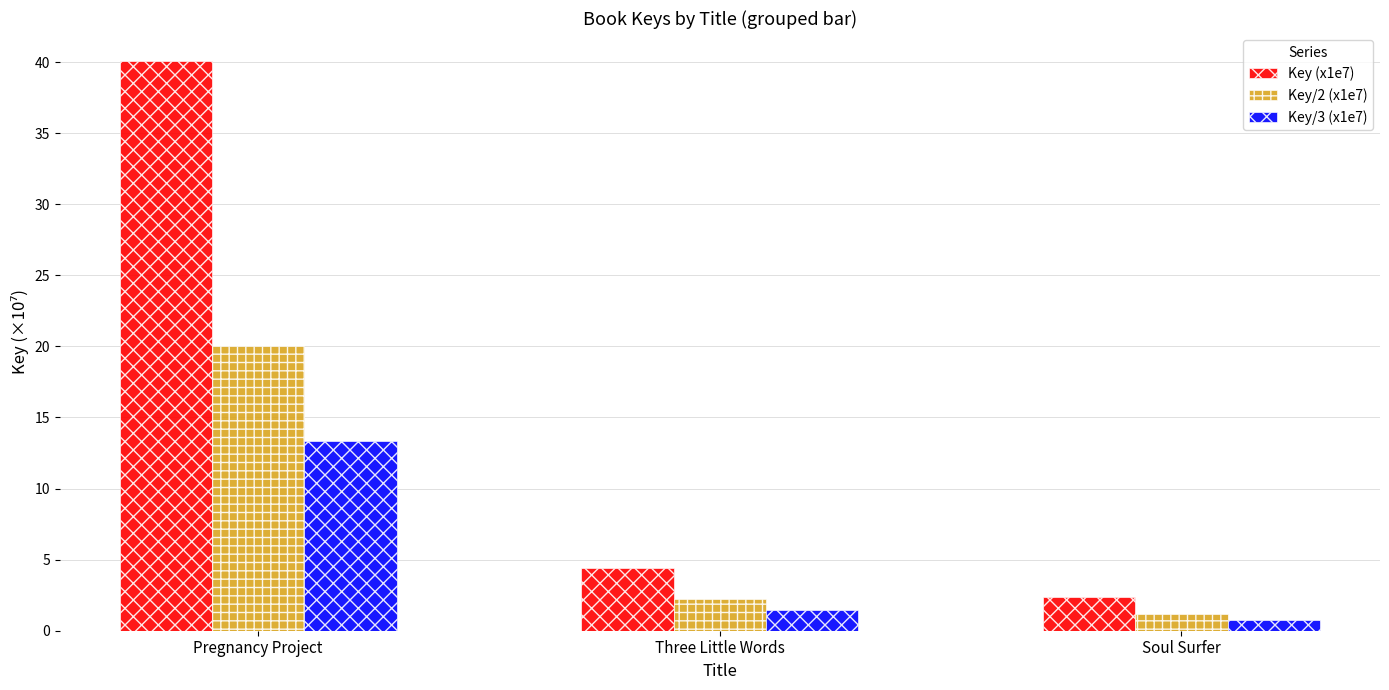

The value of Key/3 (x1e7) at Pregnancy Project is 6.3. True or false?

False